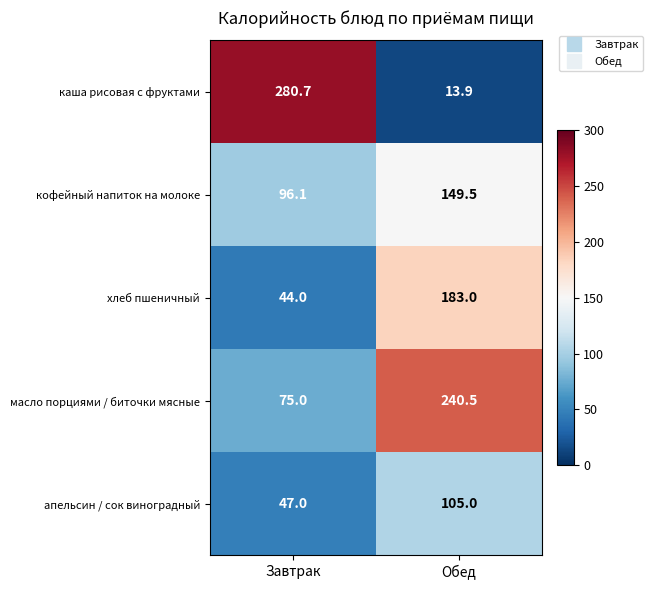

Where does the кофейный напиток на молоке series first go above 149?

Обед